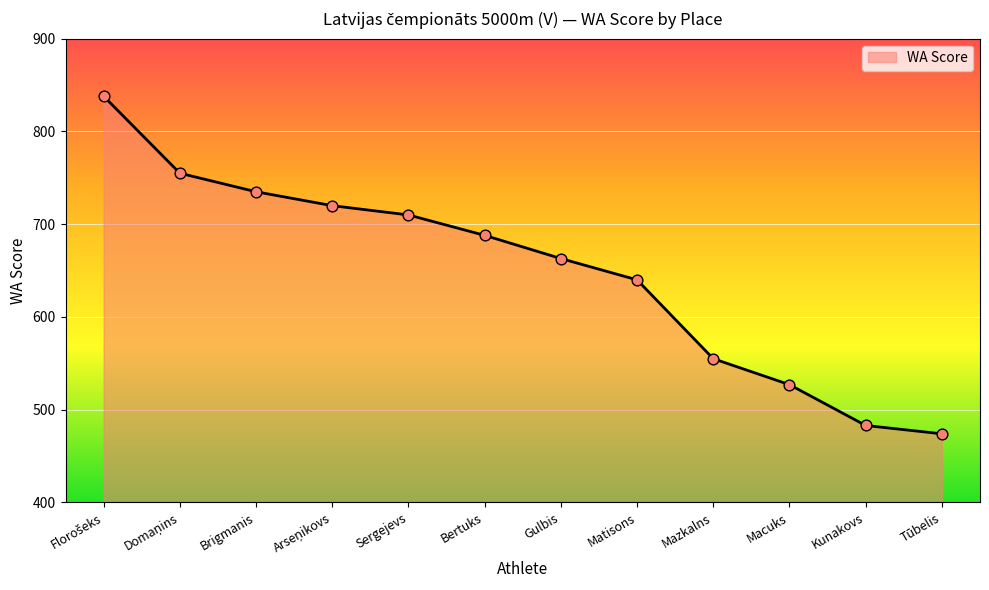

What is the change in value from Brigmanis to Sergejevs?

-25